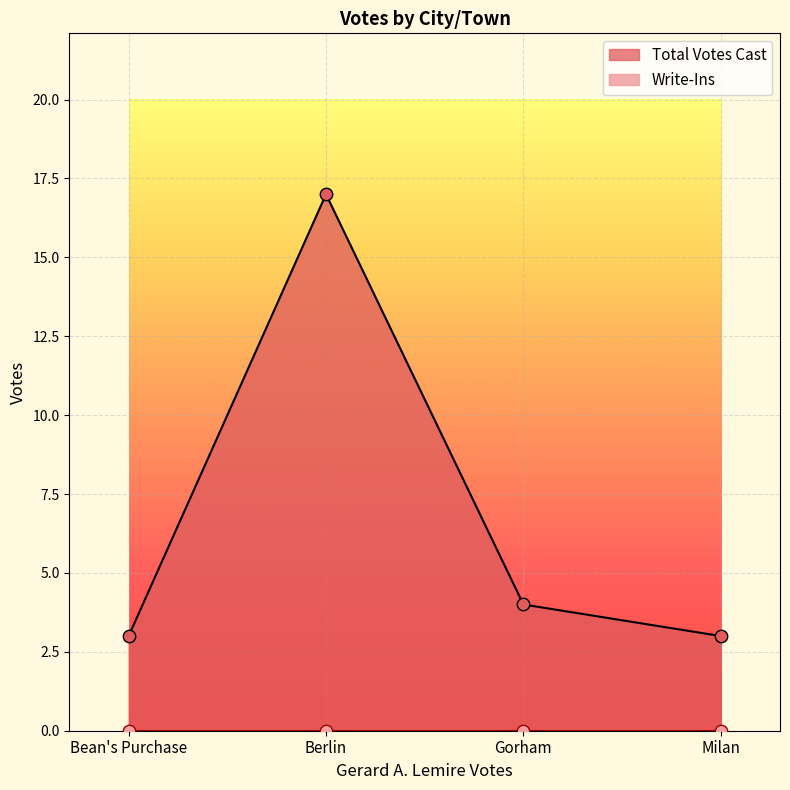

What is the change in value from Bean's Purchase to Gorham?

+1